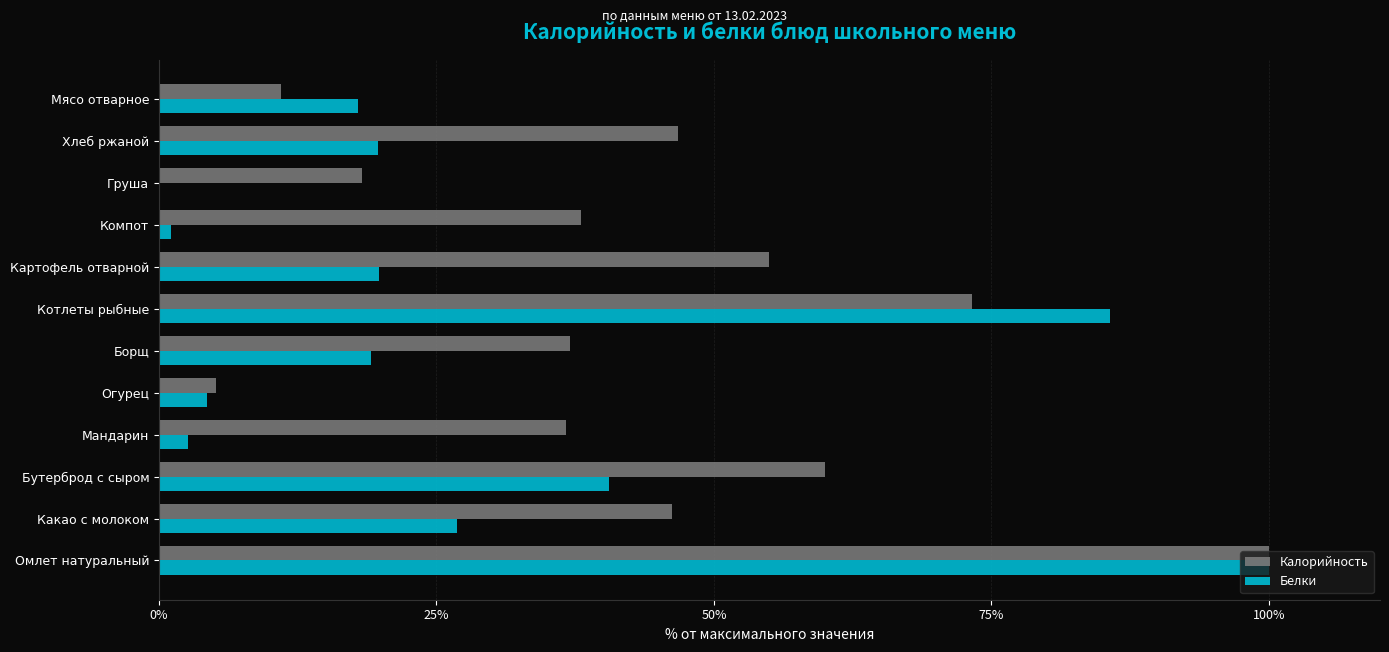

True or false: Калорийность has a value of 46.8 at Хлеб ржаной.

True